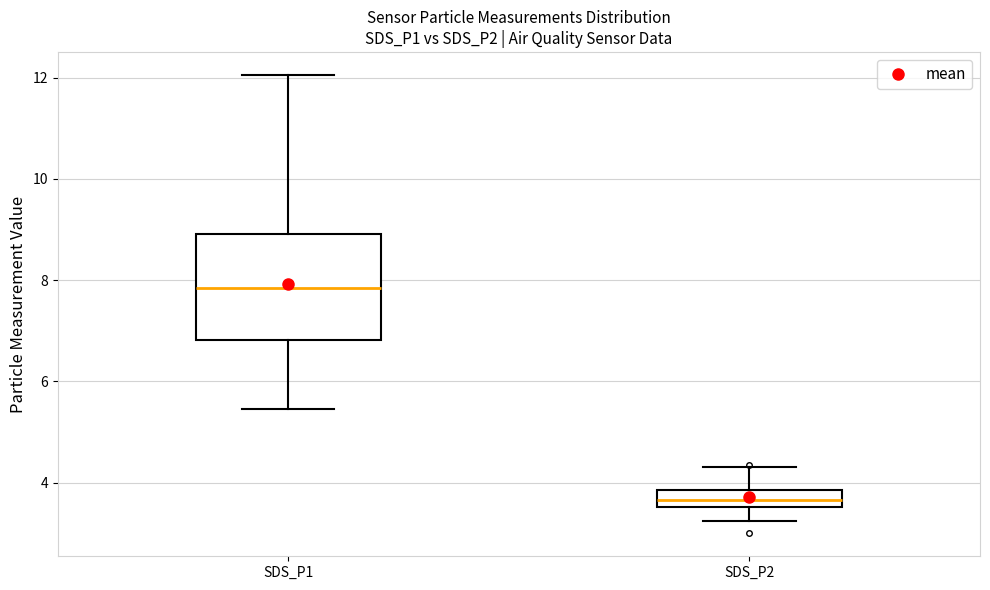

Which box is the tallest, from its lower edge to its upper edge?

SDS_P1